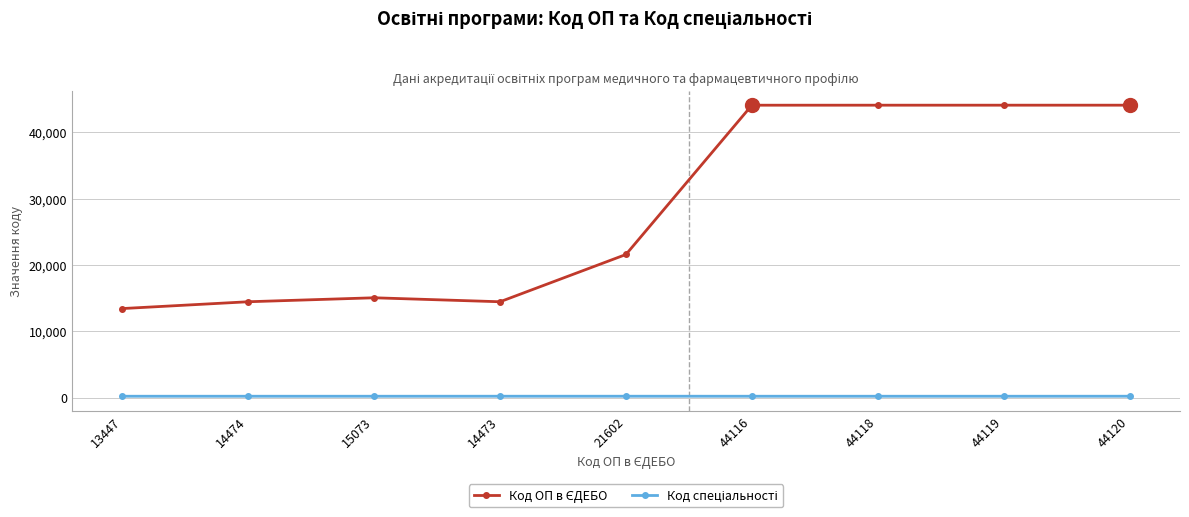

What is the label of the 1st point from the right?

44120